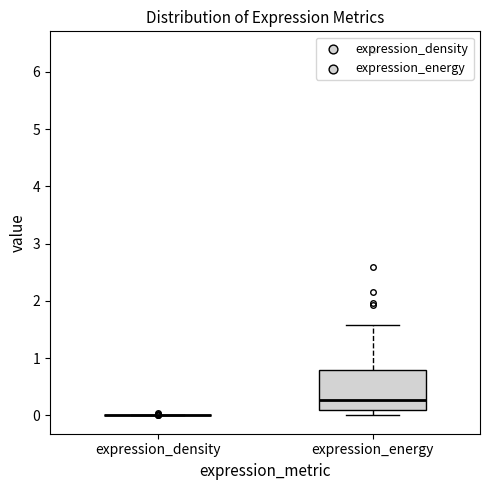

Reading left to right, read every box against the y-axis: the position of its median line, the range the box covers, and the ends of its whiskers. The values are not printed on the chart, so give them approximately, as read against the axis.

expression_density: box collapsed to a line at 0.0, whiskers 0.0 to 0.0
expression_energy: median 0.3, box 0.1 to 0.8, whiskers 0.0 to 1.6